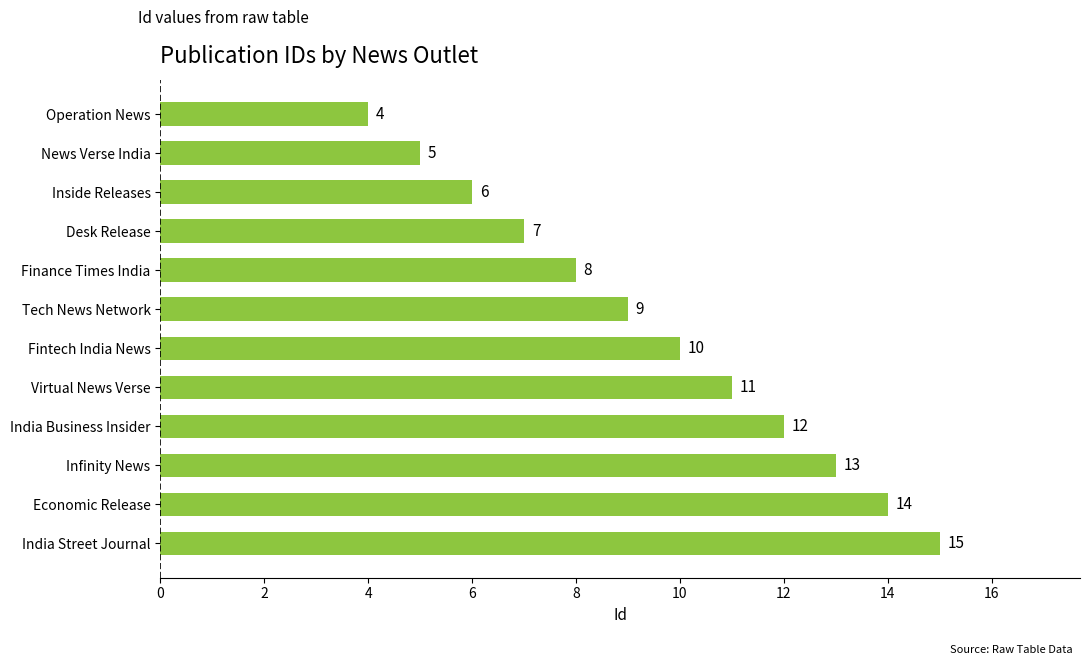

Reading top to bottom, transcribe all the data shown in this chart.

Operation News=4	News Verse India=5	Inside Releases=6	Desk Release=7	Finance Times India=8	Tech News Network=9	Fintech India News=10	Virtual News Verse=11	India Business Insider=12	Infinity News=13	Economic Release=14	India Street Journal=15